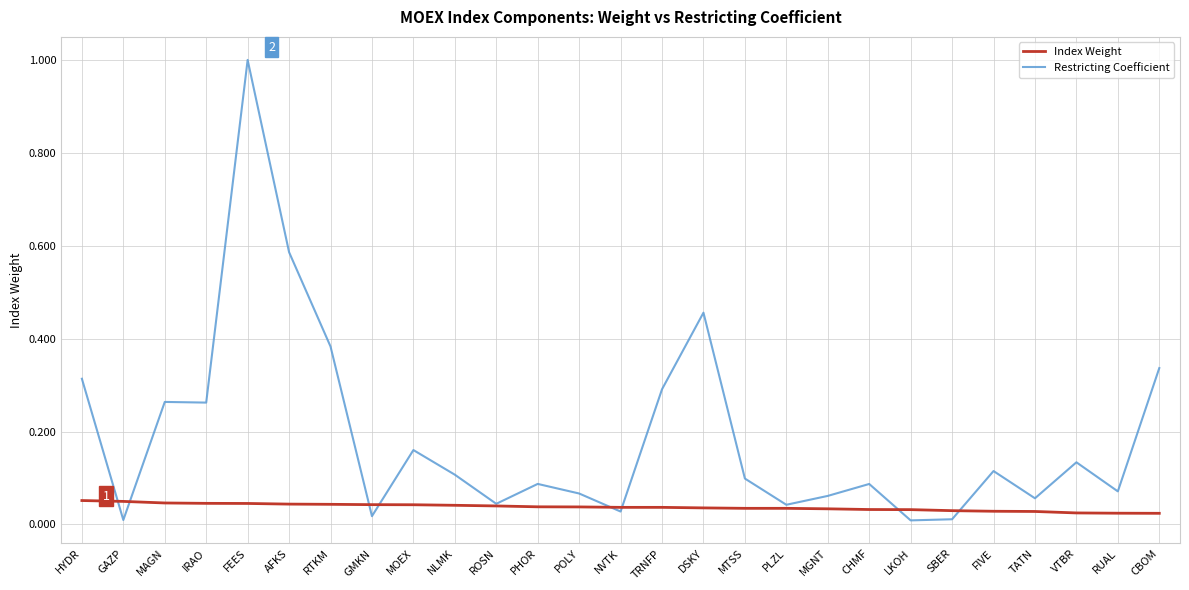

Is it true that Restricting Coefficient equals 0.2 at TRNFP?

False